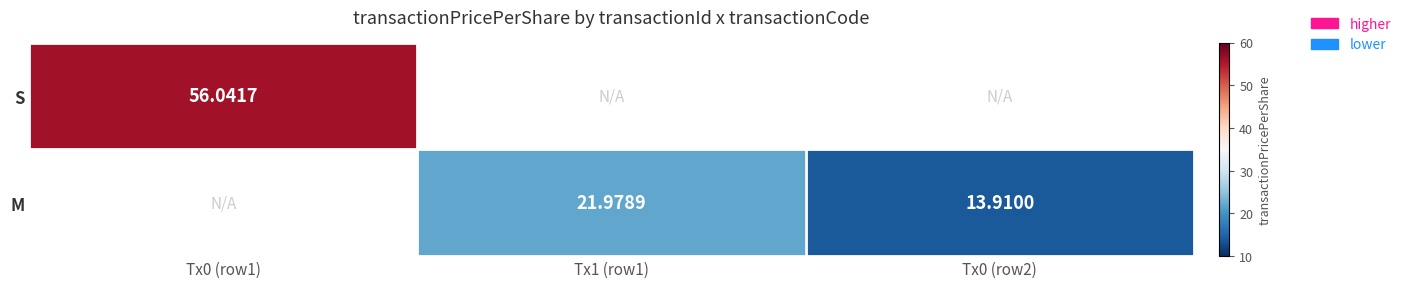

What is the minimum value for S?

56.0